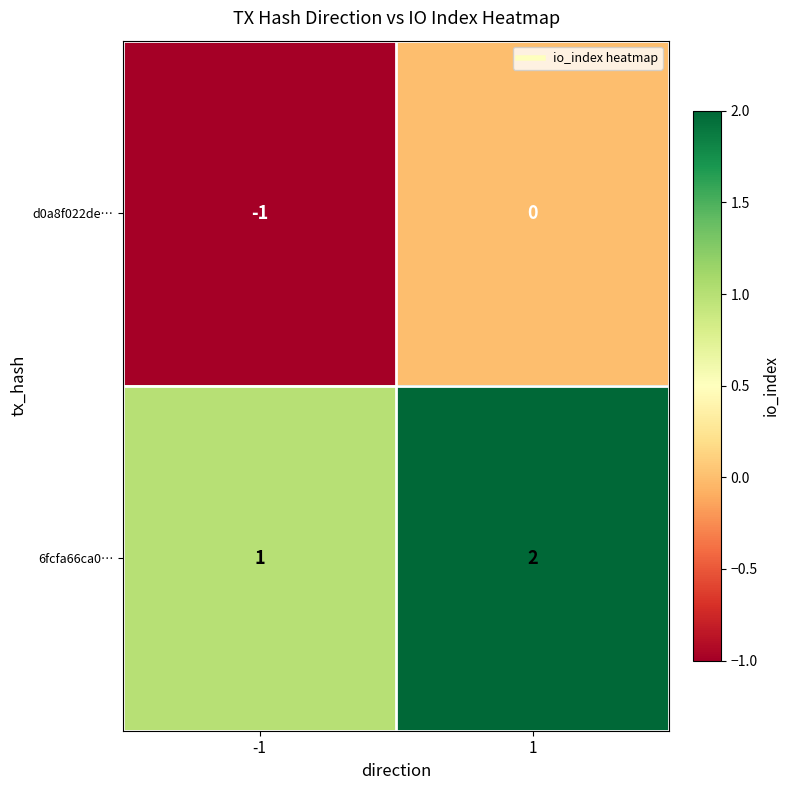

Rank the series at 1 from highest to lowest value.

6fcfa66ca0…, d0a8f022de…